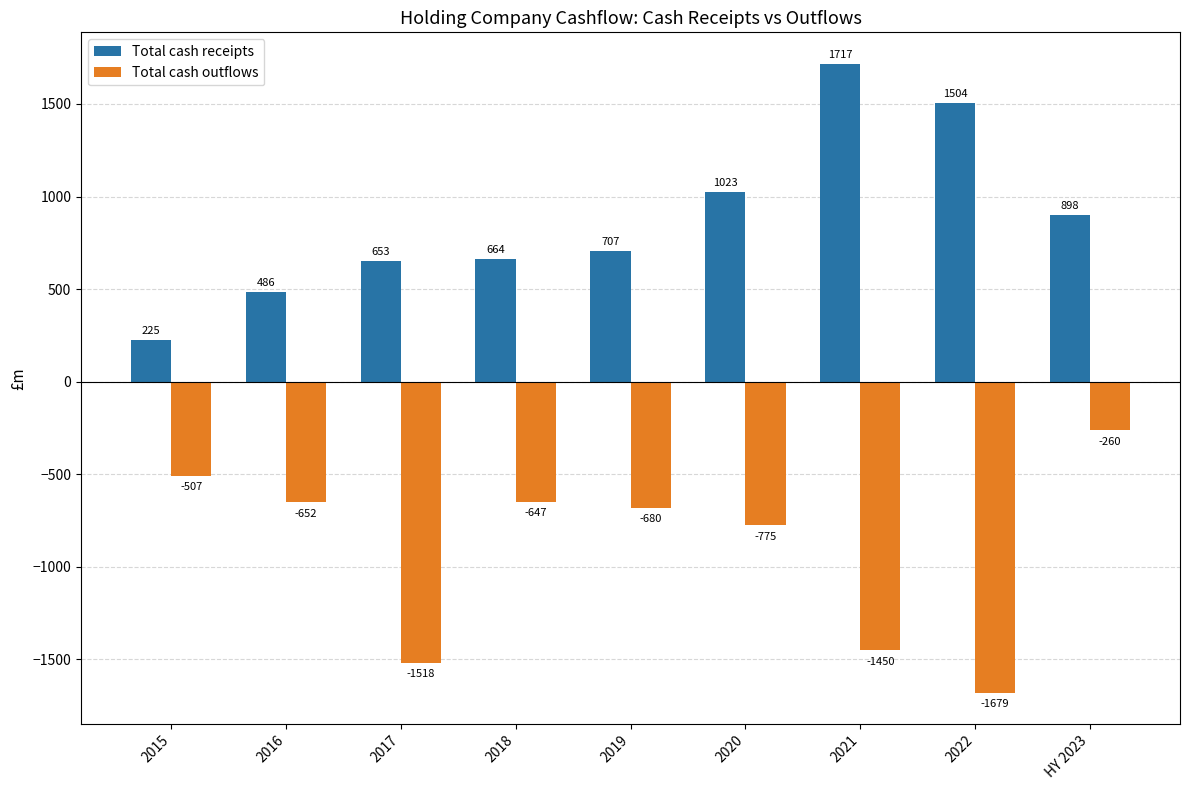

What is the label of the 1st bar from the left?

2015